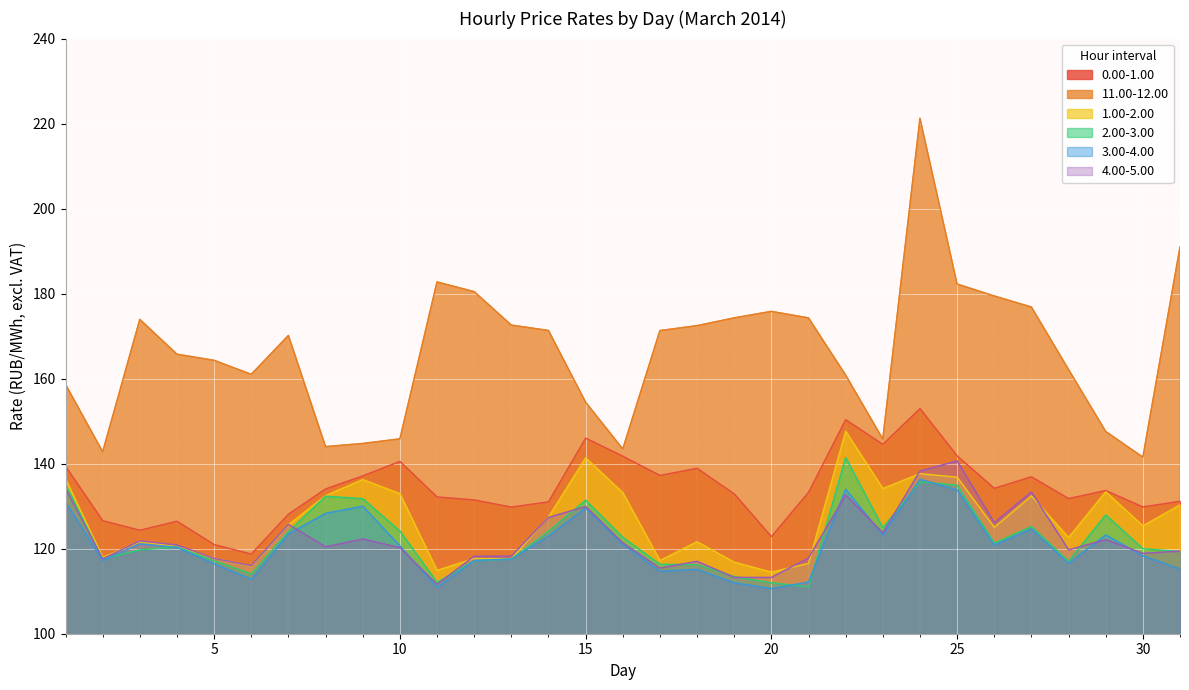

Which has a higher value, 4 or 26?

26